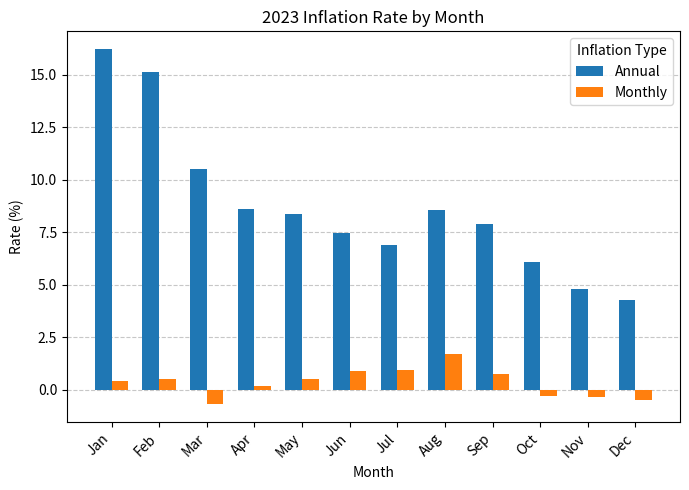

What is the difference between the highest and lowest values at Jan?

15.8